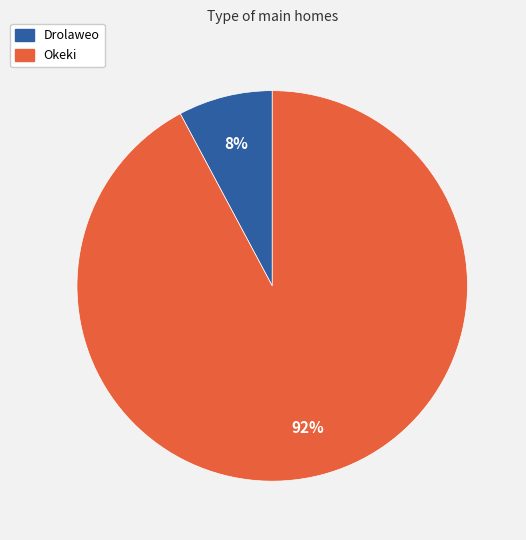

Which has a higher value, Okeki or Drolaweo?

Okeki